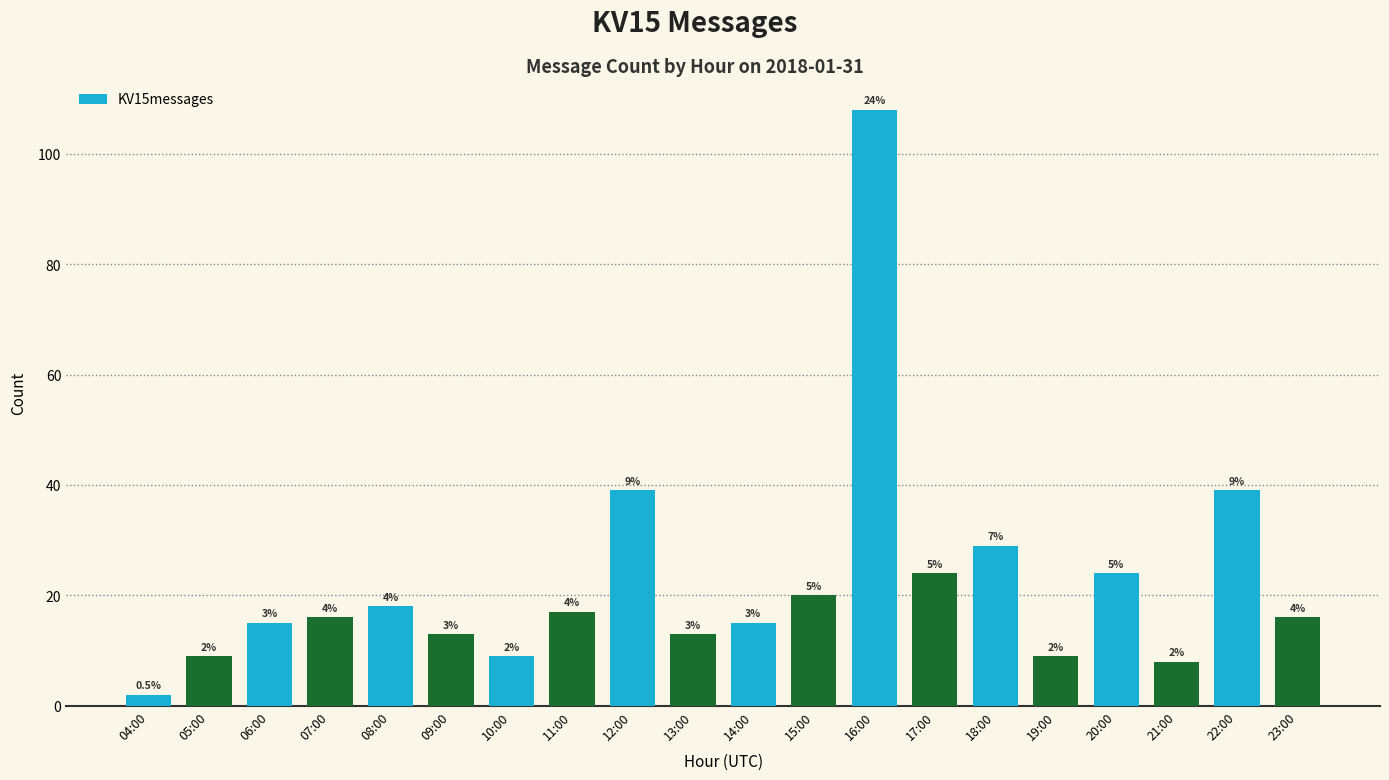

Does the chart contain any negative values?

No